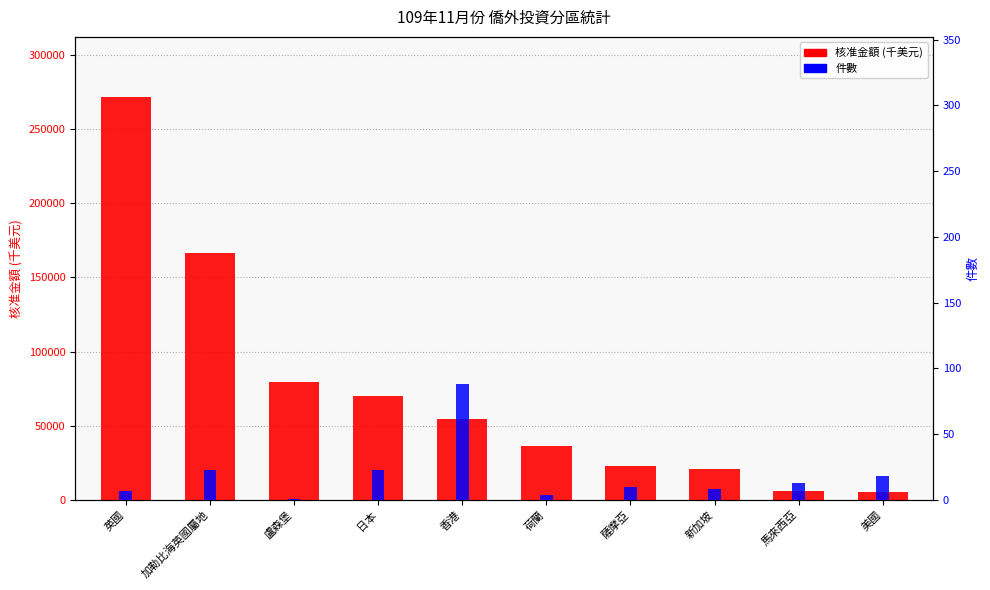

Rank the categories by 核准金額 (千美元) value from lowest to highest.

美國, 馬來西亞, 新加坡, 薩摩亞, 荷蘭, 香港, 日本, 盧森堡, 加勒比海英國屬地, 英國